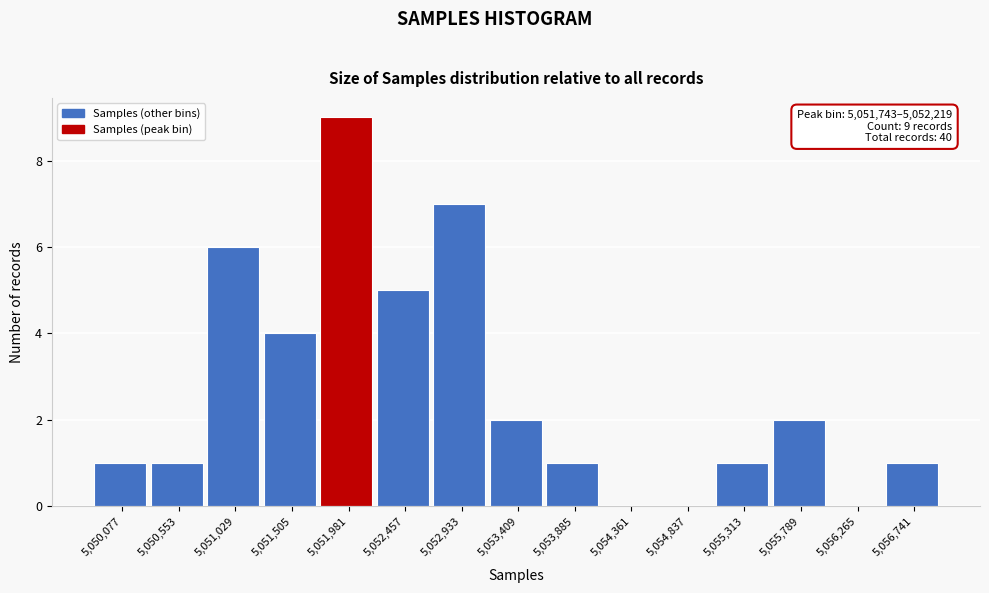

Over which range of the x-axis is the bar tallest?

5051750 to 5052200